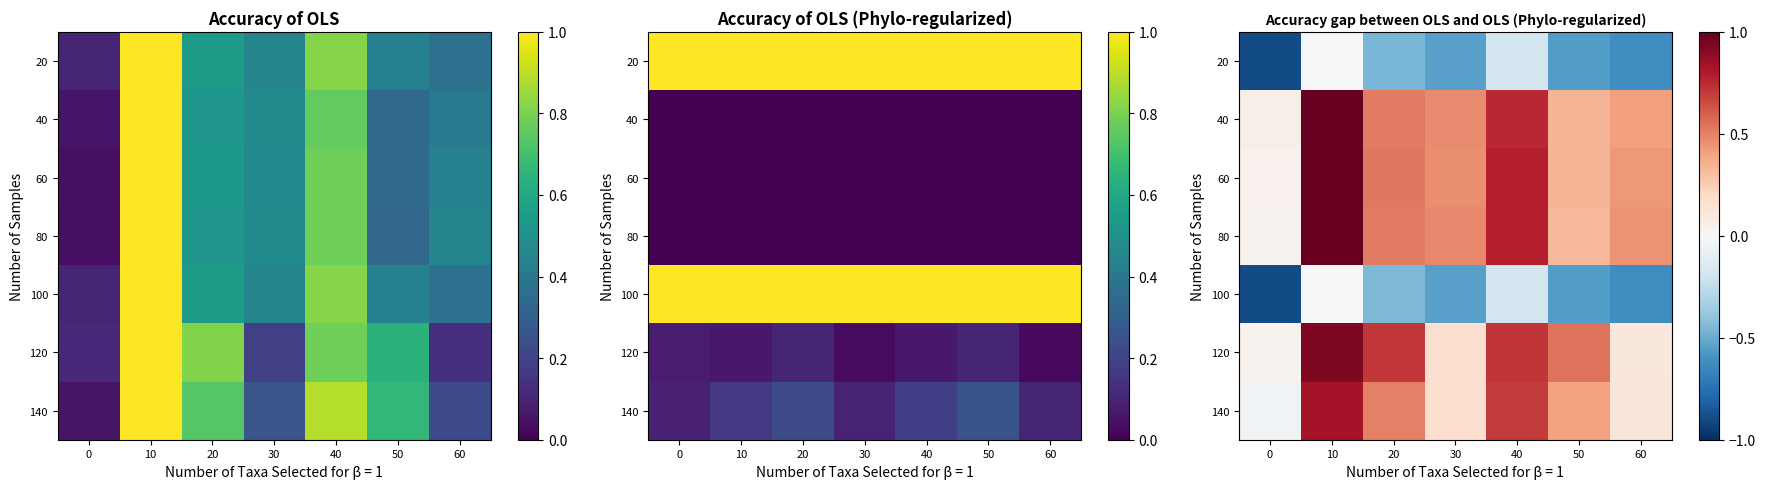

What is the sum of the 100 values at 30 and 50?

-1.1